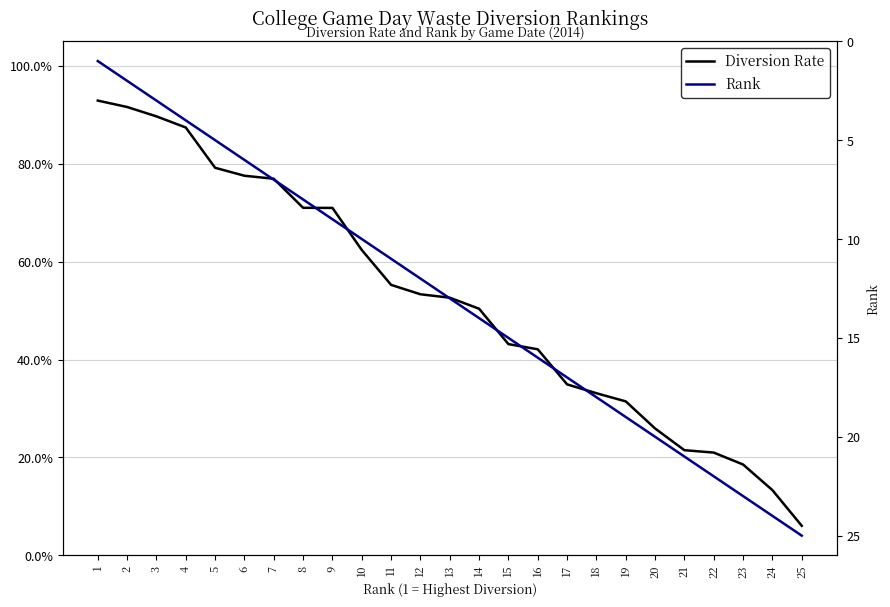

Is it true that Rank equals 6.0 at 6?

True